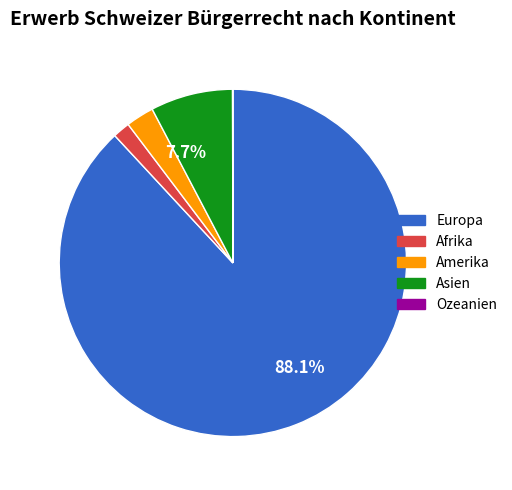

What is the largest slice in the pie chart?

Europa